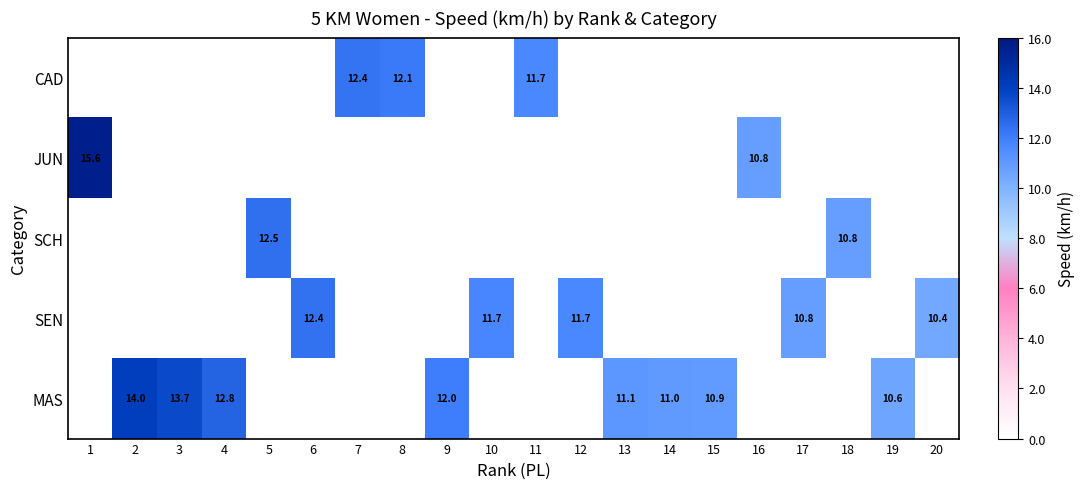

Is it true that JUN equals 0.0 at 12?

True